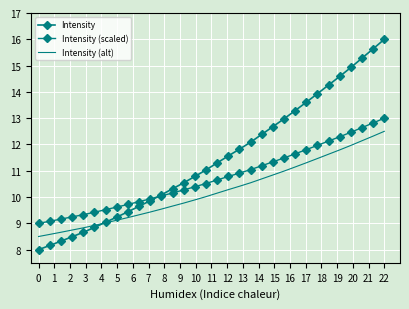

True or false: Intensity (scaled) has more than 1 points higher than both neighbors.

False